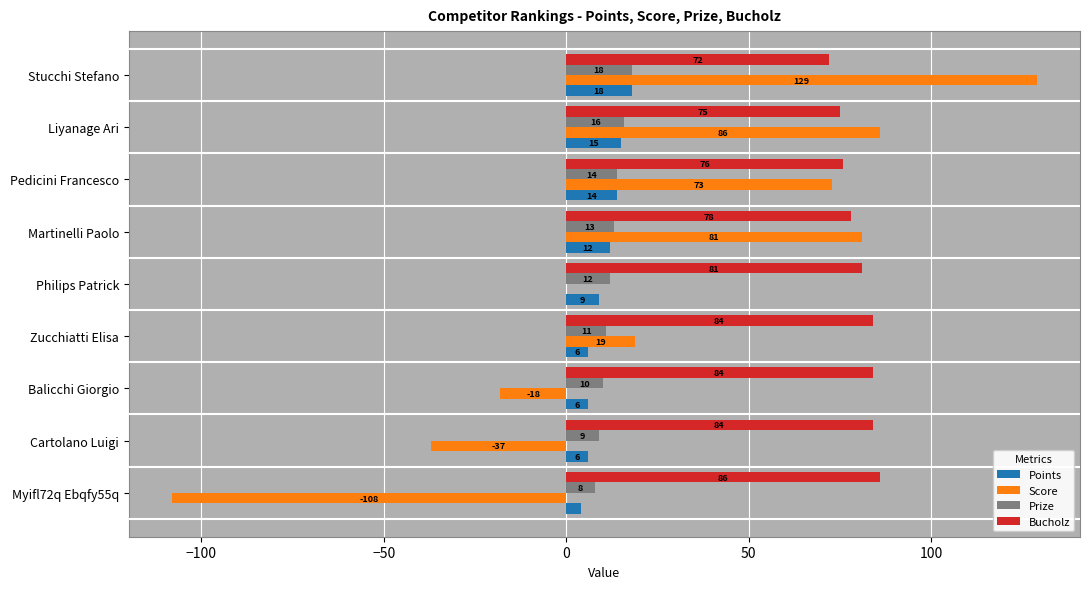

What is the approximate value of Prize at Pedicini Francesco?

14